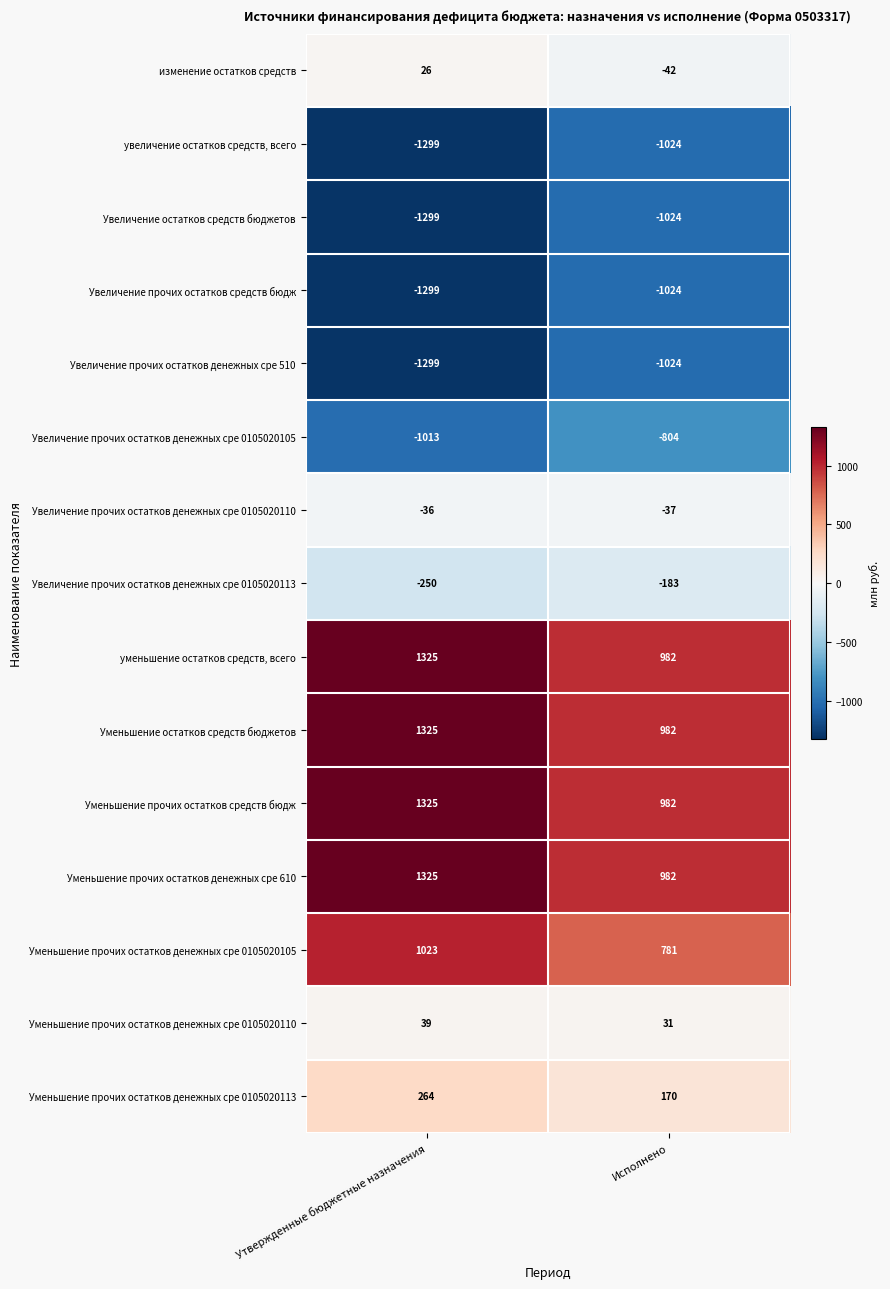

Is the value of Увеличение прочих остатков денежных сре 0105020110 at Исполнено greater than the value of увеличение остатков средств, всего at Исполнено?

Yes